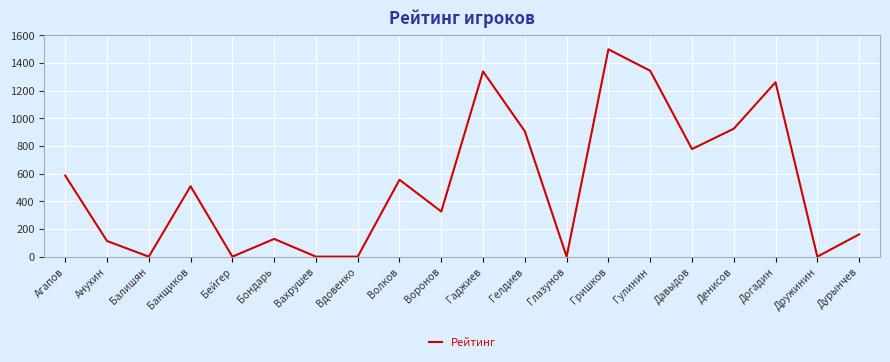

What is the greatest value displayed?

1499